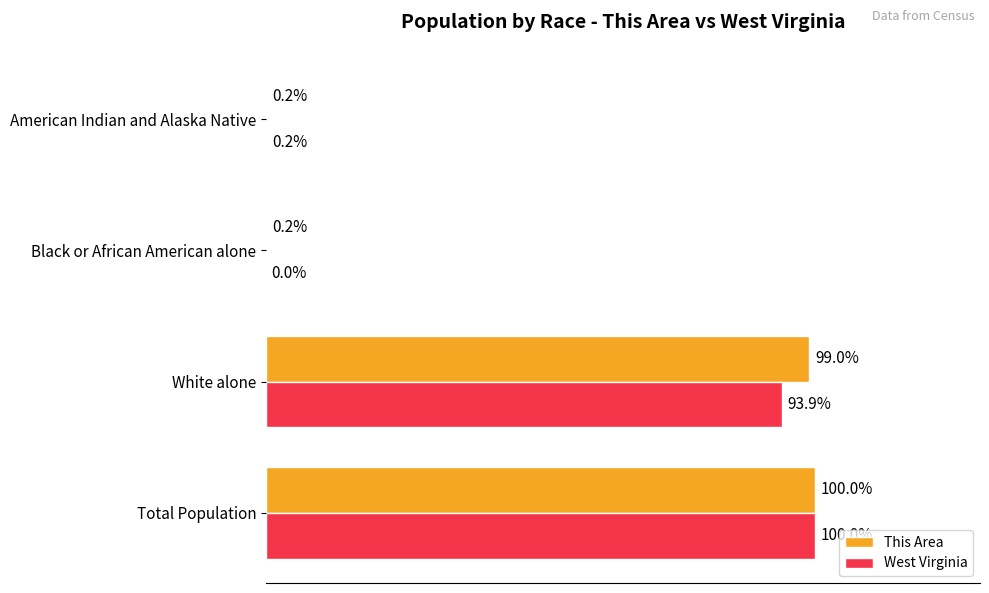

Which series has the largest range (max minus min)?

West Virginia